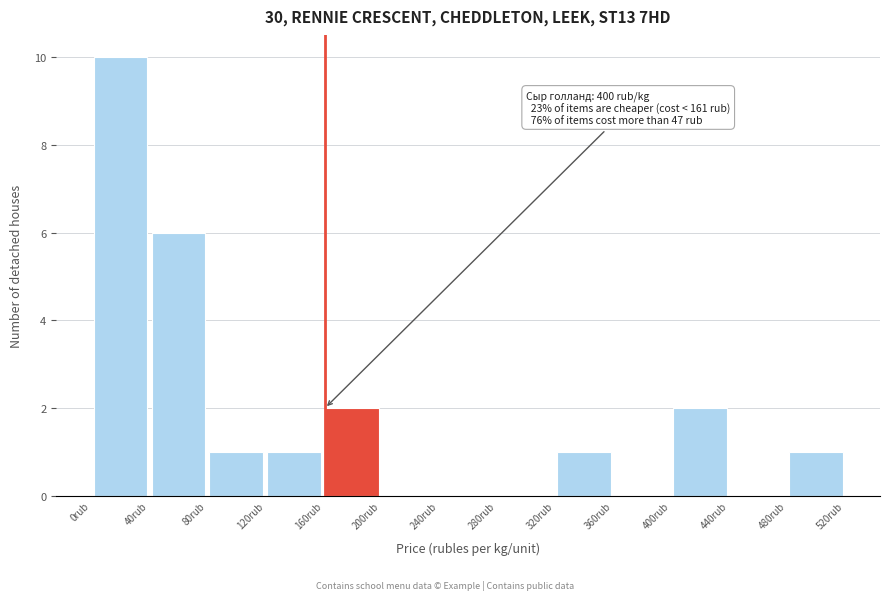

Which range on the x-axis has the tallest bar?

0 to 40